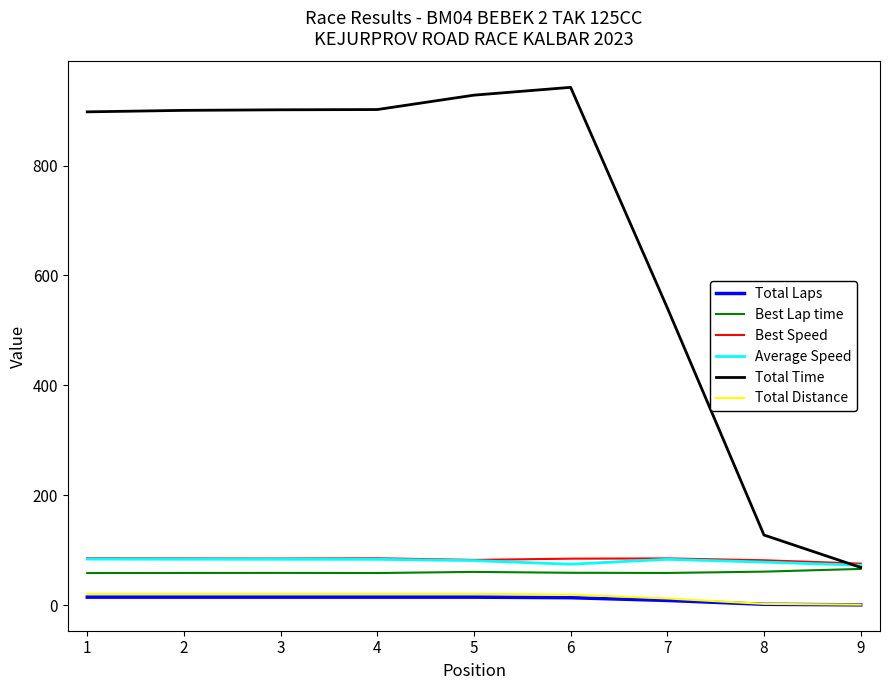

True or false: Best Speed and Total Laps intersect in this chart.

False